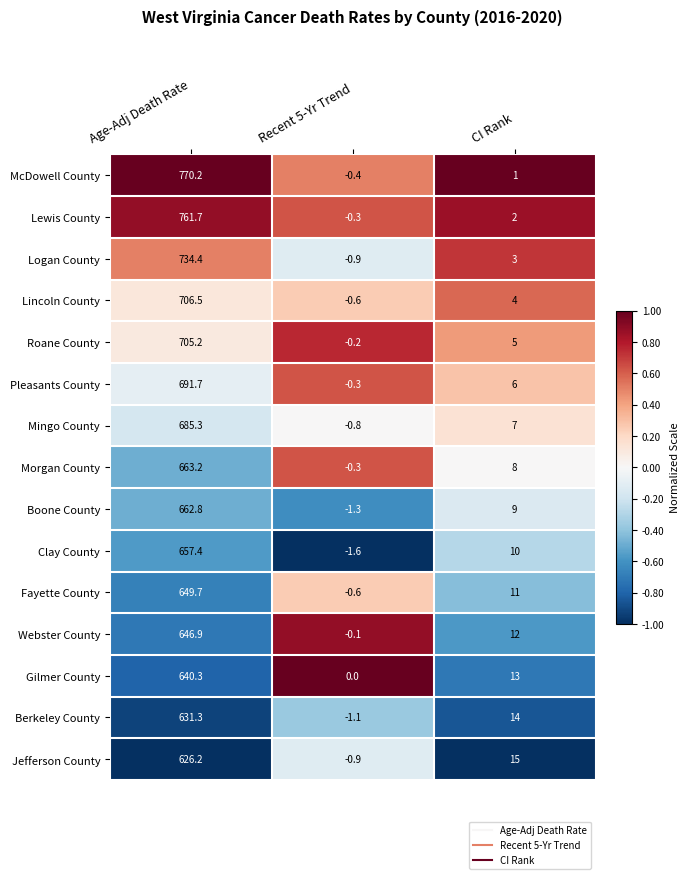

Between Age-Adj Death Rate and Recent 5-Yr Trend, which series saw the biggest shift?

McDowell County